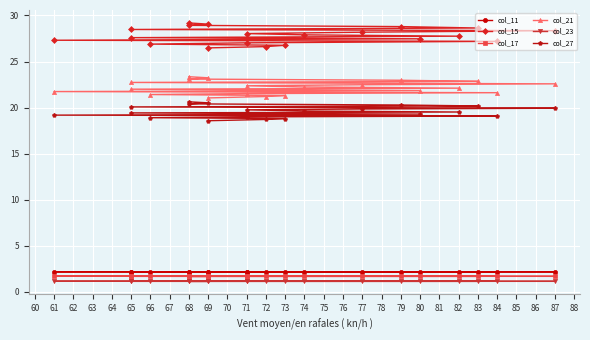

What is the sum of all col_15 values?

556.7